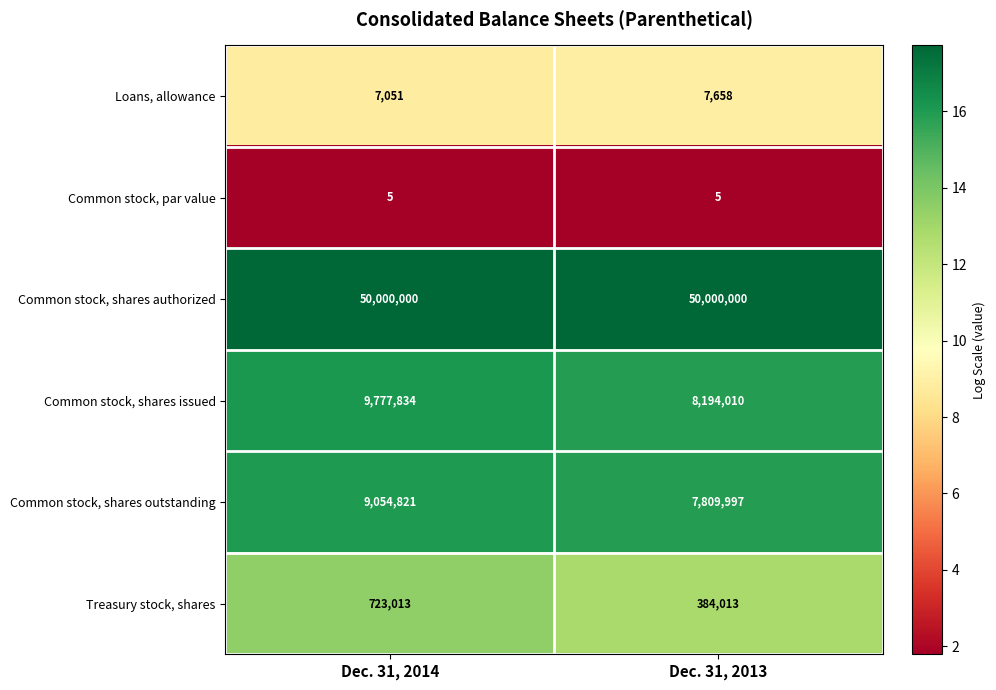

Reading right to left, what are all the values shown in this chart?

Loans, allowance: Dec. 31, 2013=7658	Dec. 31, 2014=7051
Common stock, par value: Dec. 31, 2013=5	Dec. 31, 2014=5
Common stock, shares authorized: Dec. 31, 2013=50000000	Dec. 31, 2014=50000000
Common stock, shares issued: Dec. 31, 2013=8194010	Dec. 31, 2014=9777834
Common stock, shares outstanding: Dec. 31, 2013=7809997	Dec. 31, 2014=9054821
Treasury stock, shares: Dec. 31, 2013=384013	Dec. 31, 2014=723013